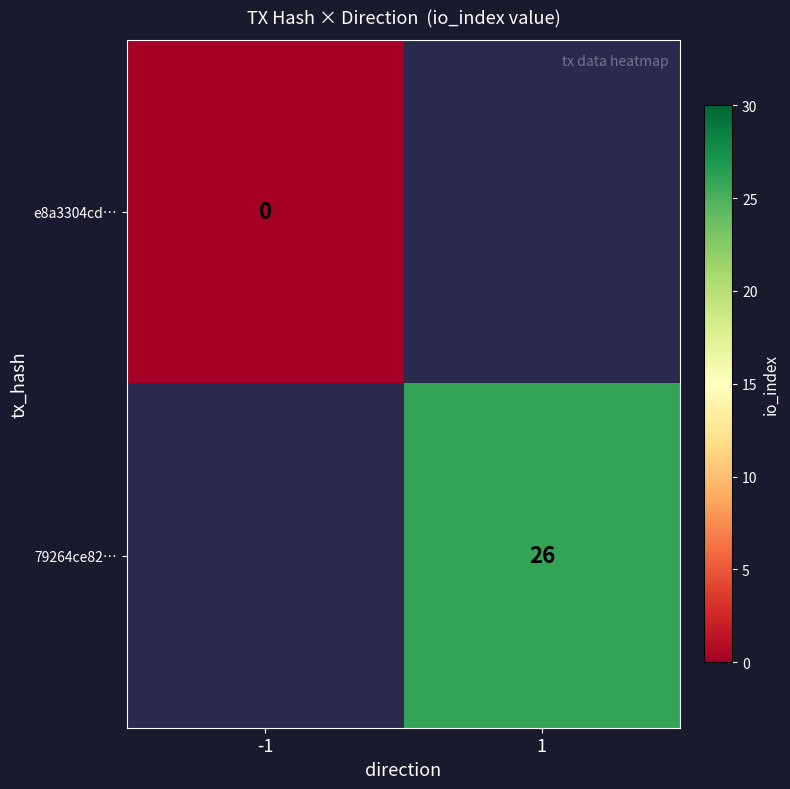

True or false: 79264ce82… has a value of 26 at 1.

True